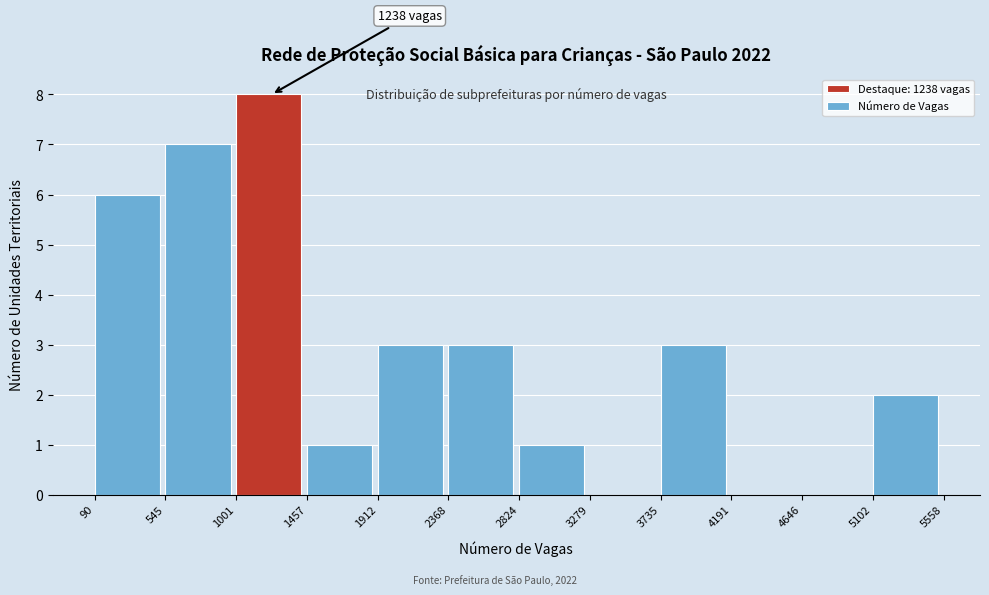

Which range on the x-axis has the tallest bar?

1001 to 1457